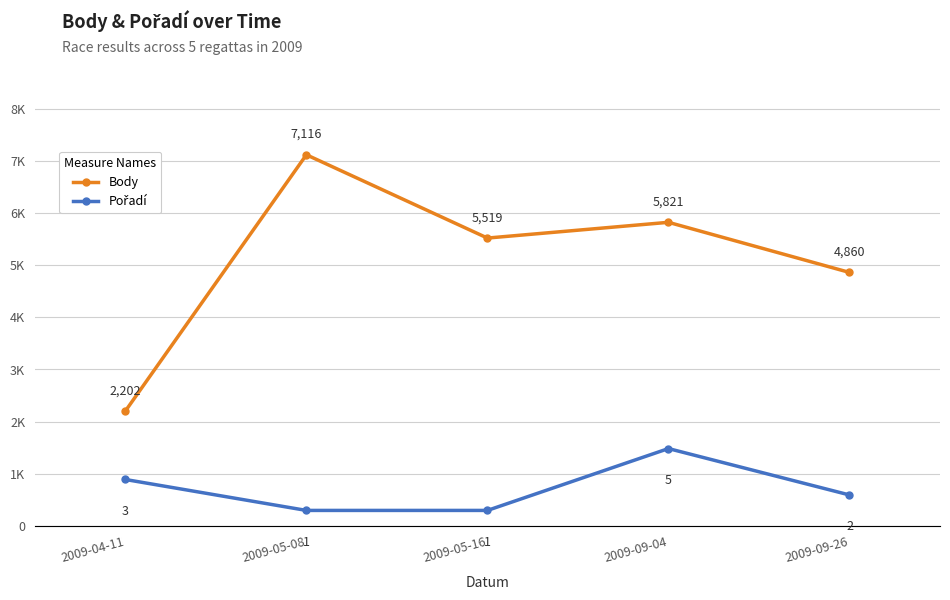

The value of Pořadí at 2009-04-11 is 1. True or false?

False